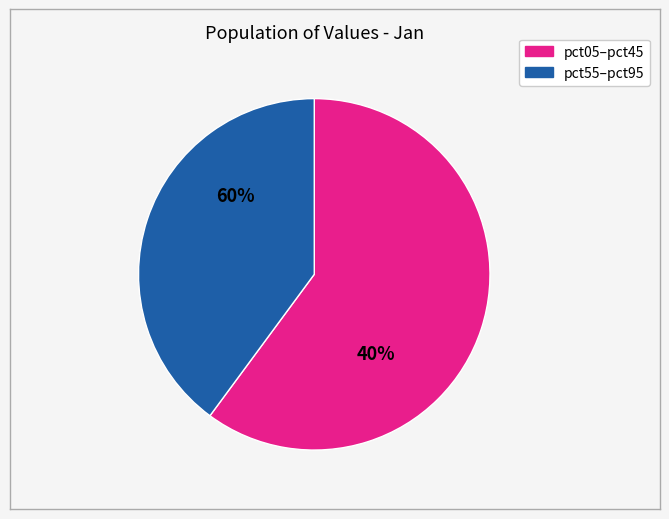

Between pct95 and pct15, which is larger?

pct15